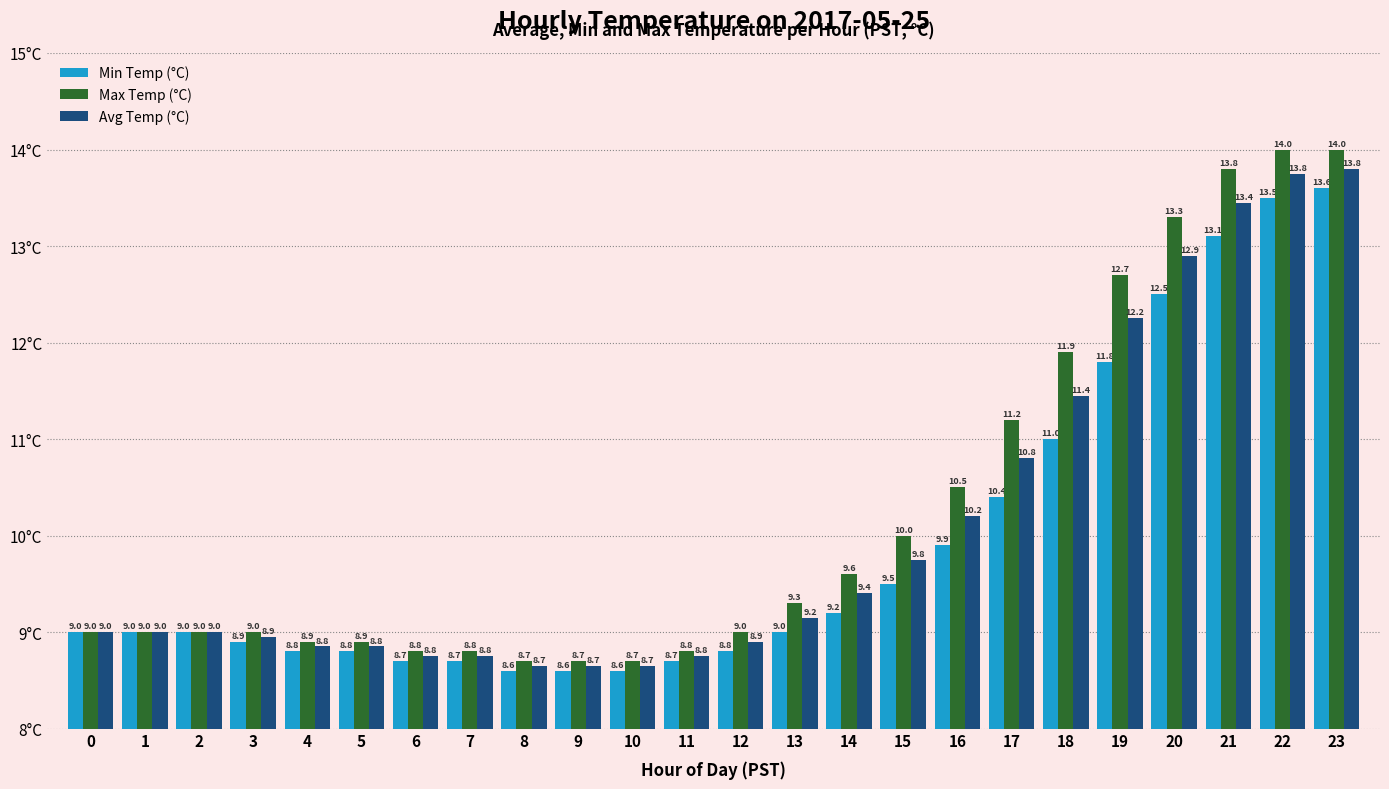

At 19, list the series in order from largest to smallest.

Max Temp (°C), Avg Temp (°C), Min Temp (°C)